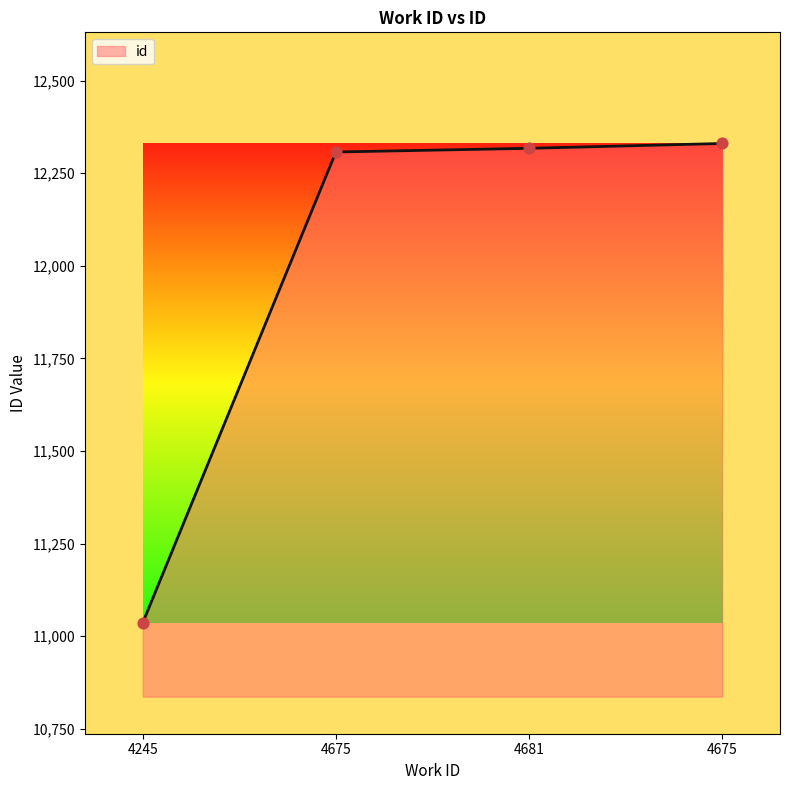

How many categories are shown in the chart?

4